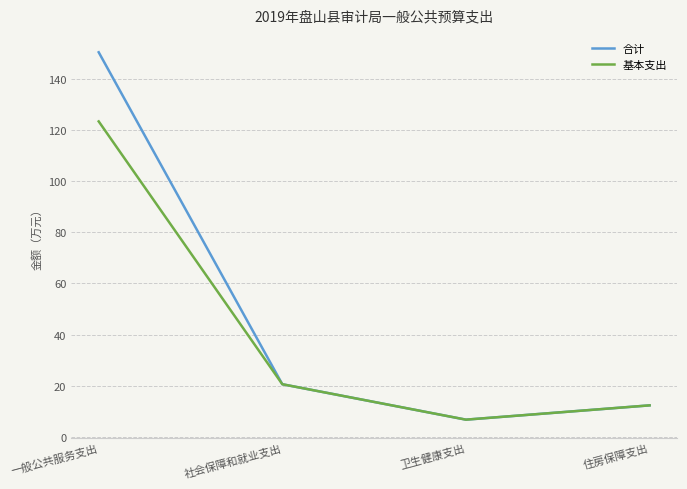

List the labels in order of 基本支出 value, smallest first.

卫生健康支出, 住房保障支出, 社会保障和就业支出, 一般公共服务支出